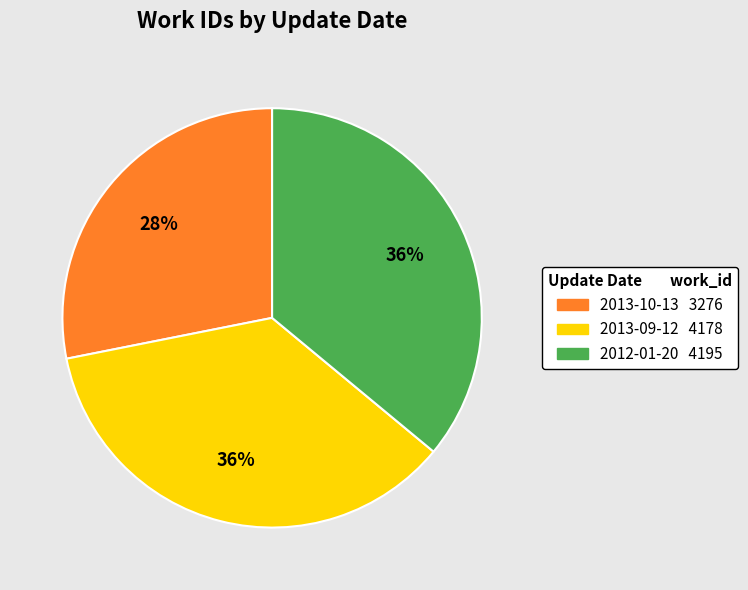

Is the sum of 2013-09-12 and 2013-10-13 greater than half?

Yes